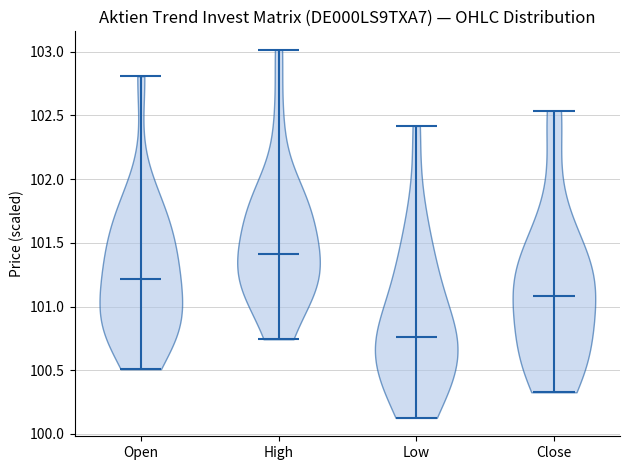

Reading left to right, read every violin against the y-axis: where its median line is, and the lowest and highest points it reaches. The values are not printed on the chart, so give them approximately, as read against the axis.

Open: median line 101.20, lowest point 100.50, highest point 102.80
High: median line 101.40, lowest point 100.75, highest point 103.00
Low: median line 100.75, lowest point 100.15, highest point 102.40
Close: median line 101.10, lowest point 100.35, highest point 102.55